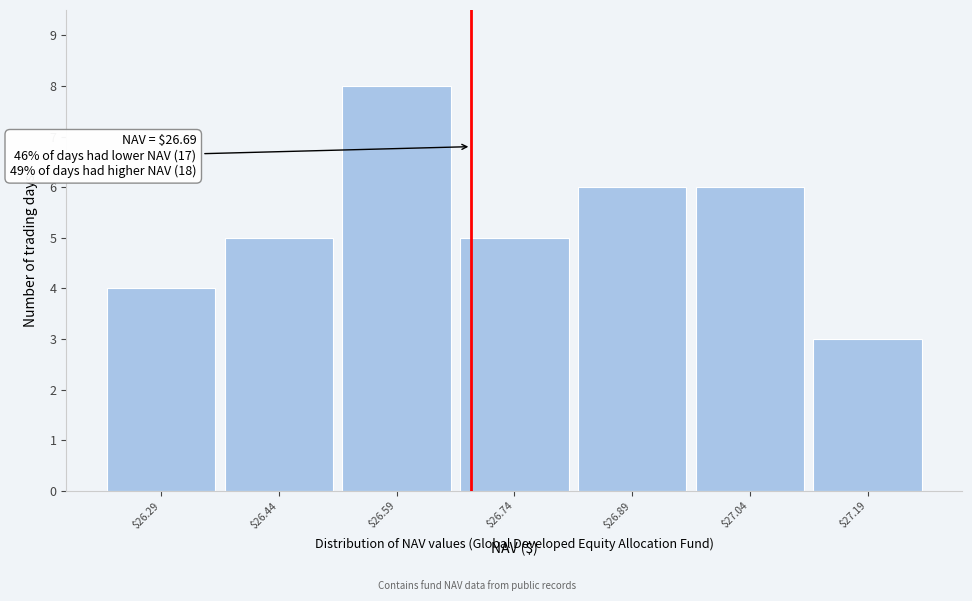

Which range on the x-axis has the tallest bar?

26.52 to 26.67